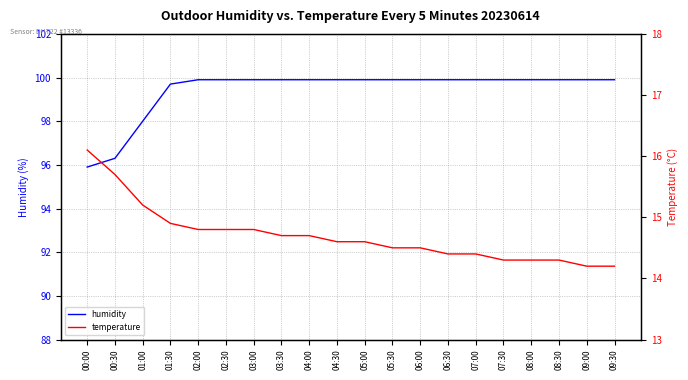

What position from the left is 07:30?

16